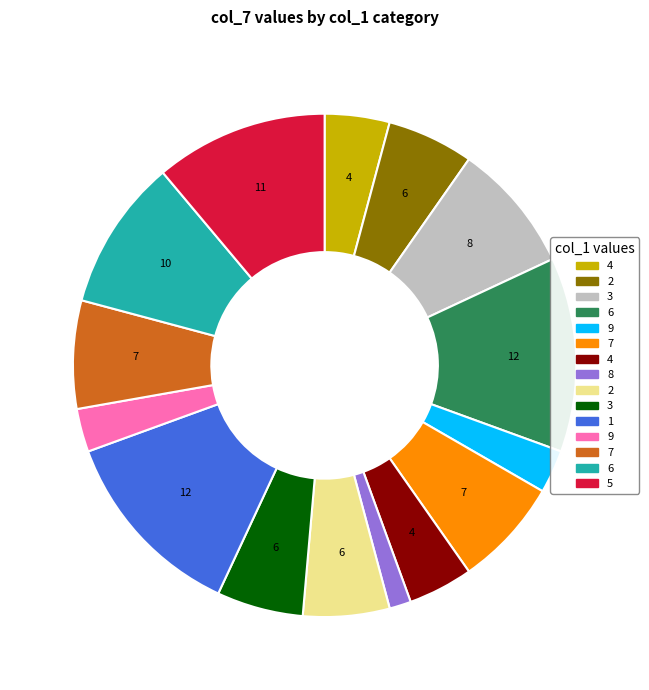

Does any single category account for the majority?

No